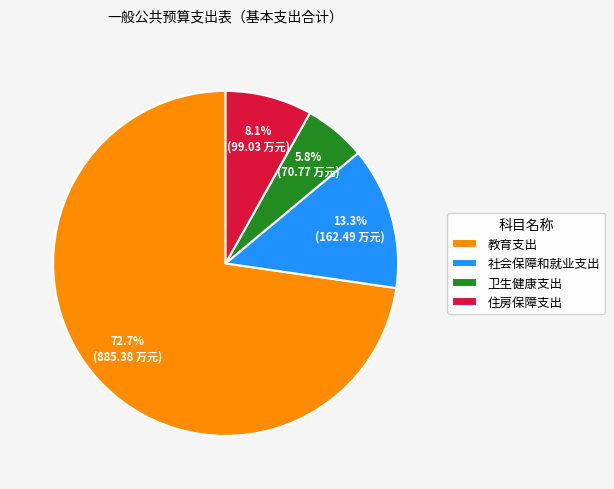

To the nearest percent, what percentage of the pie is 社会保障和就业支出?

13%